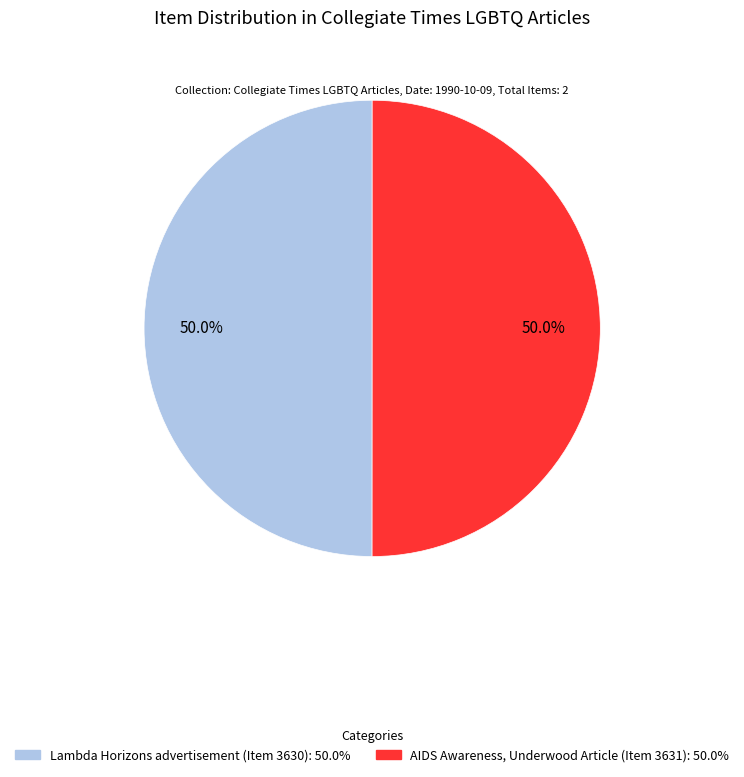

What is the ratio of the value at AIDS Awareness, Underwood Article (Item 3631) to the value at Lambda Horizons advertisement (Item 3630)?

1.0